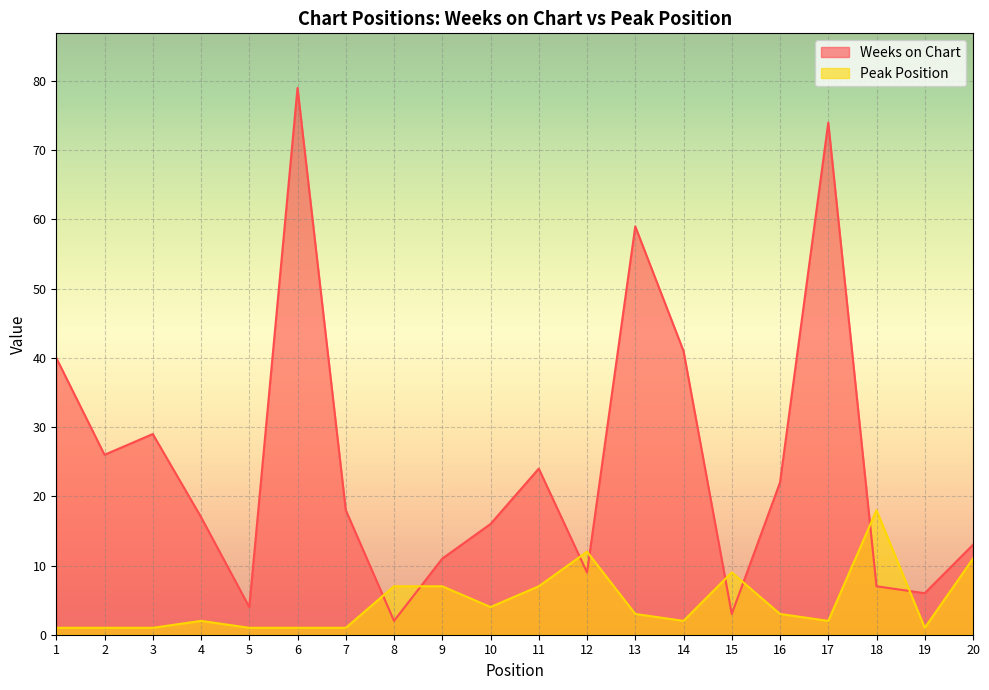

What is the total value across all series at 17?

76